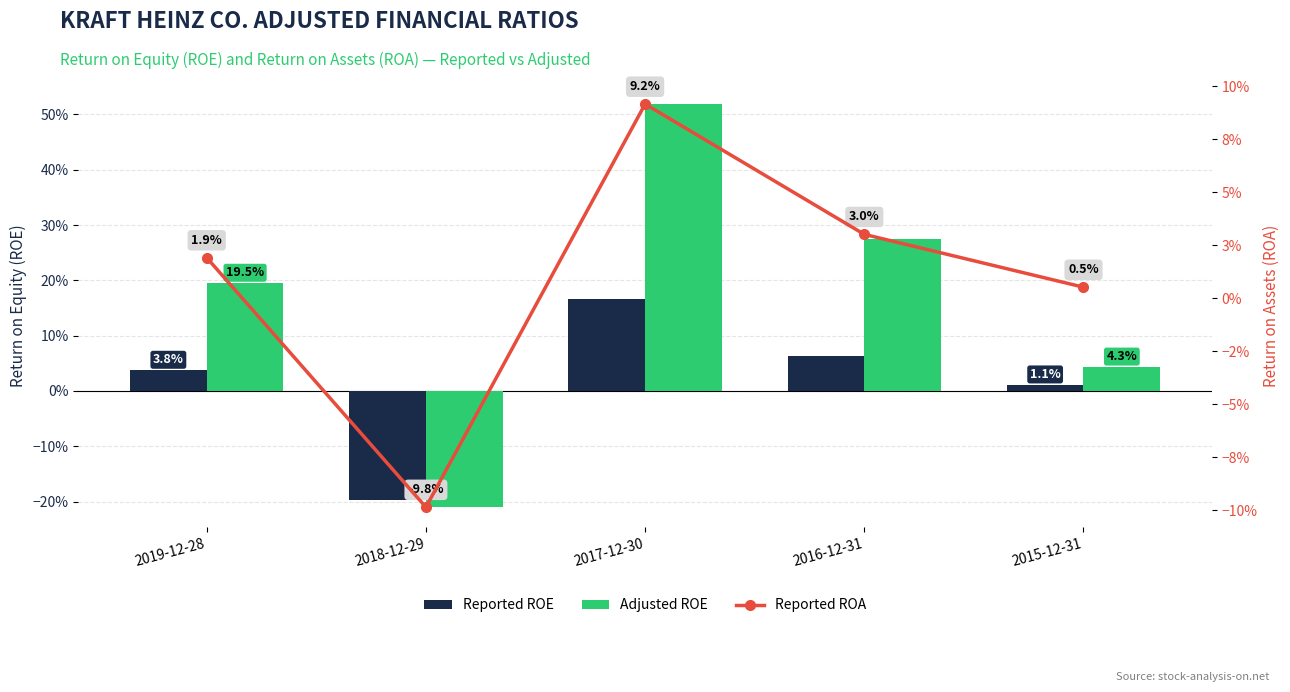

Rank the categories by Reported ROA value from highest to lowest.

2017-12-30, 2016-12-31, 2019-12-28, 2015-12-31, 2018-12-29